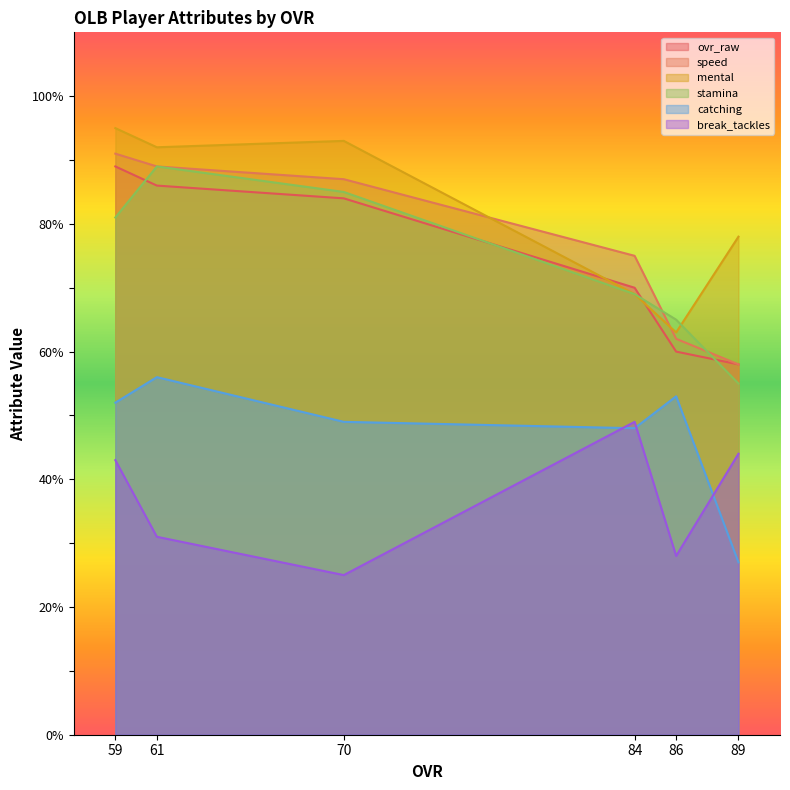

How many data points in ovr_raw are less than 84?

3